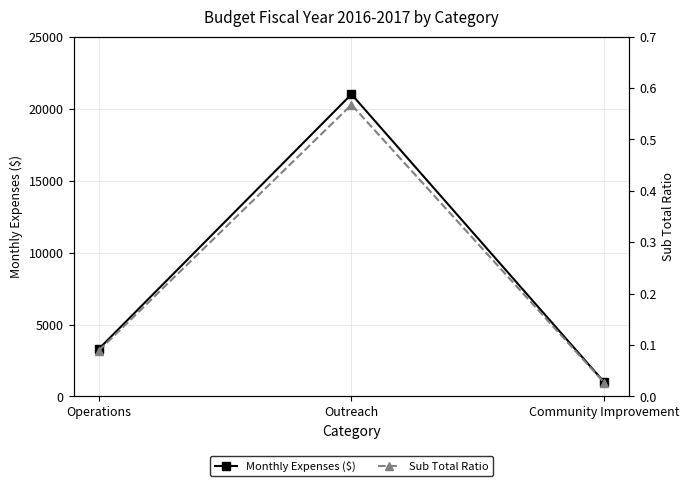

Which series changed the most between Outreach and Community Improvement?

Monthly Expenses ($)